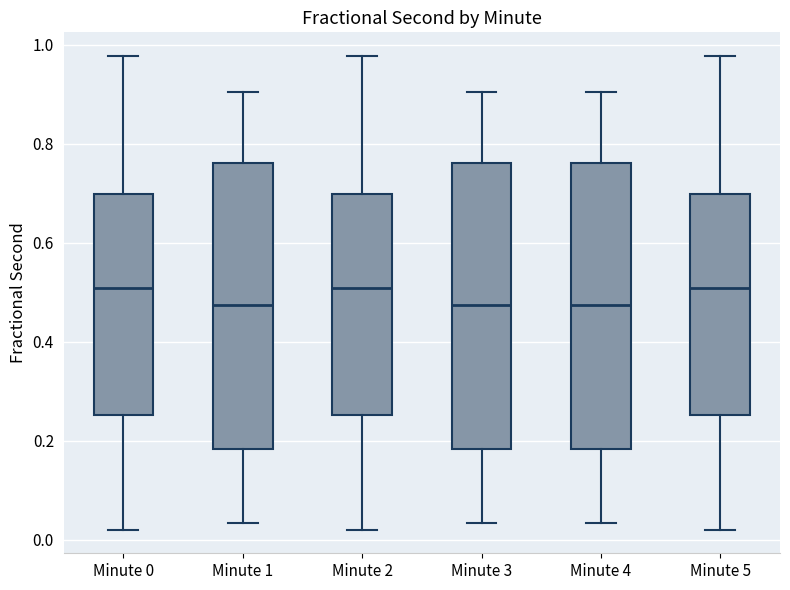

Reading left to right, transcribe this box plot: for each box, give where its median line is, the range the box spans, and where its two whiskers end, as read against the y-axis. The values are not printed on the chart, so give them approximately, as read against the axis.

Minute 0: median 0.50, box 0.26 to 0.70, whiskers 0.02 to 0.98
Minute 1: median 0.48, box 0.18 to 0.76, whiskers 0.04 to 0.90
Minute 2: median 0.50, box 0.26 to 0.70, whiskers 0.02 to 0.98
Minute 3: median 0.48, box 0.18 to 0.76, whiskers 0.04 to 0.90
Minute 4: median 0.48, box 0.18 to 0.76, whiskers 0.04 to 0.90
Minute 5: median 0.50, box 0.26 to 0.70, whiskers 0.02 to 0.98